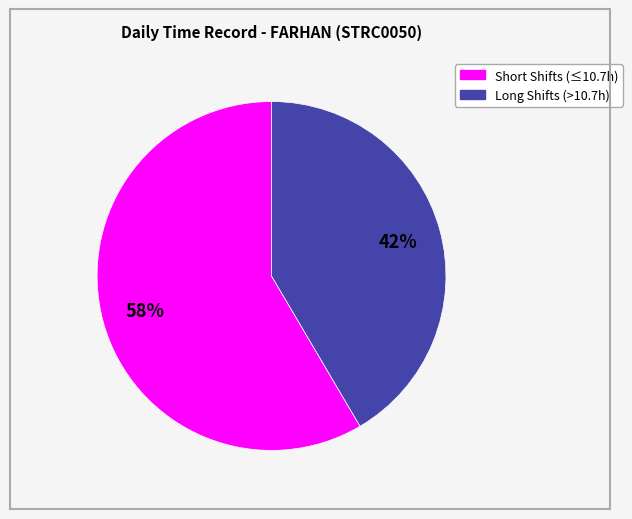

Does any single category account for the majority?

Yes